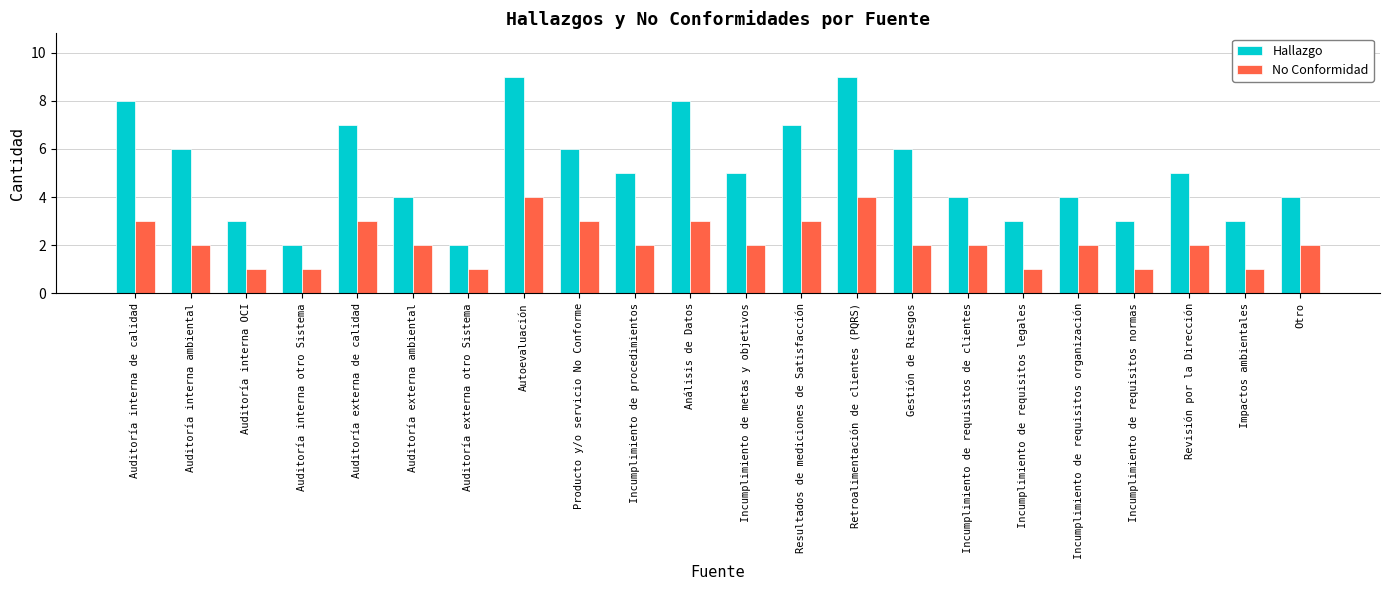

What are all the series names shown in the legend?

Hallazgo, No Conformidad